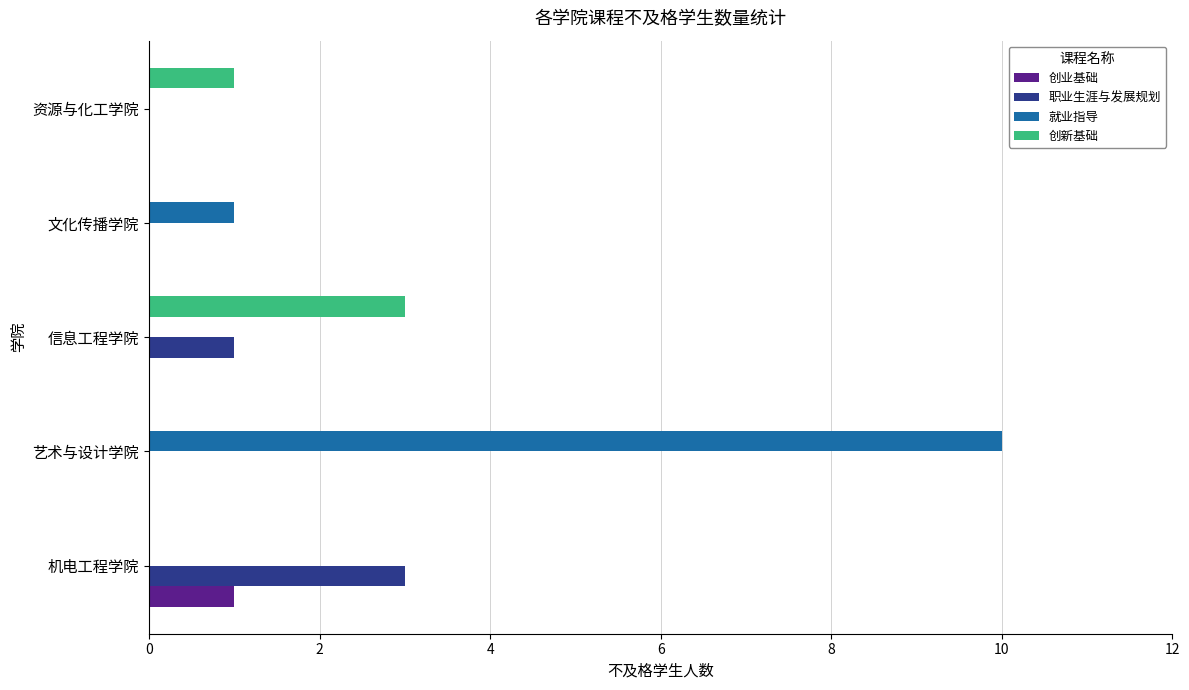

At which label does 职业生涯与发展规划 reach its peak?

机电工程学院